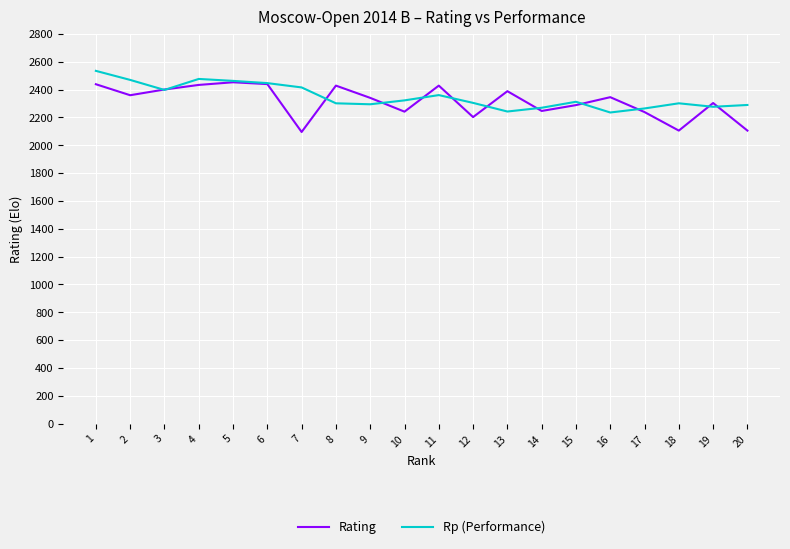

Which series has the largest total across all categories?

Rp (Performance)